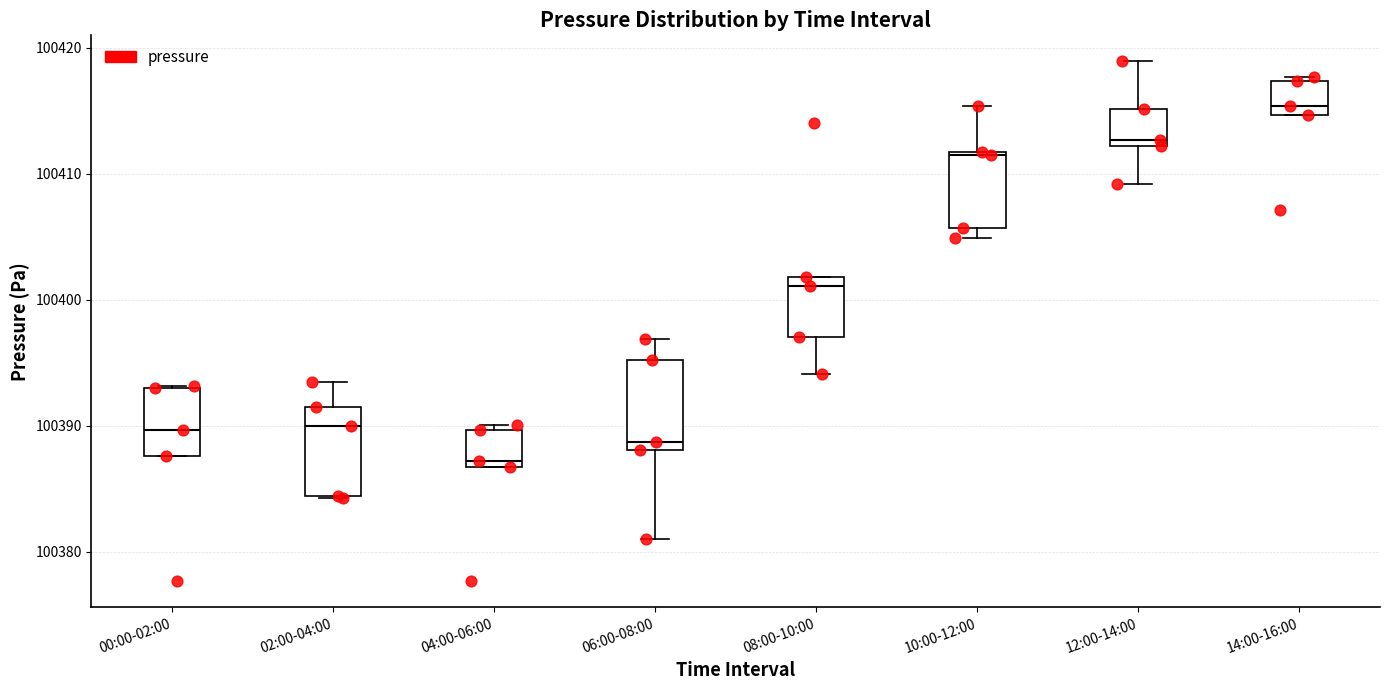

Reading left to right, transcribe this box plot: for each box, give where its median line is, the range the box spans, and where its two whiskers end, as read against the y-axis. The values are not printed on the chart, so give them approximately, as read against the axis.

00:00-02:00: median 100390, box 100388 to 100393, whiskers 100388 to 100393
02:00-04:00: median 100390, box 100384 to 100391, whiskers 100384 to 100393
04:00-06:00: median 100387 (just above the box's lower edge), box 100387 to 100390, whiskers 100387 to 100390 (just above the box's upper edge)
06:00-08:00: median 100389, box 100388 to 100395, whiskers 100381 to 100397
08:00-10:00: median 100401, box 100397 to 100402, whiskers 100394 to 100402
10:00-12:00: median 100411, box 100406 to 100412, whiskers 100405 to 100415
12:00-14:00: median 100413, box 100412 to 100415, whiskers 100409 to 100419
14:00-16:00: median 100415 (just above the box's lower edge), box 100415 to 100417, whiskers 100415 to 100418